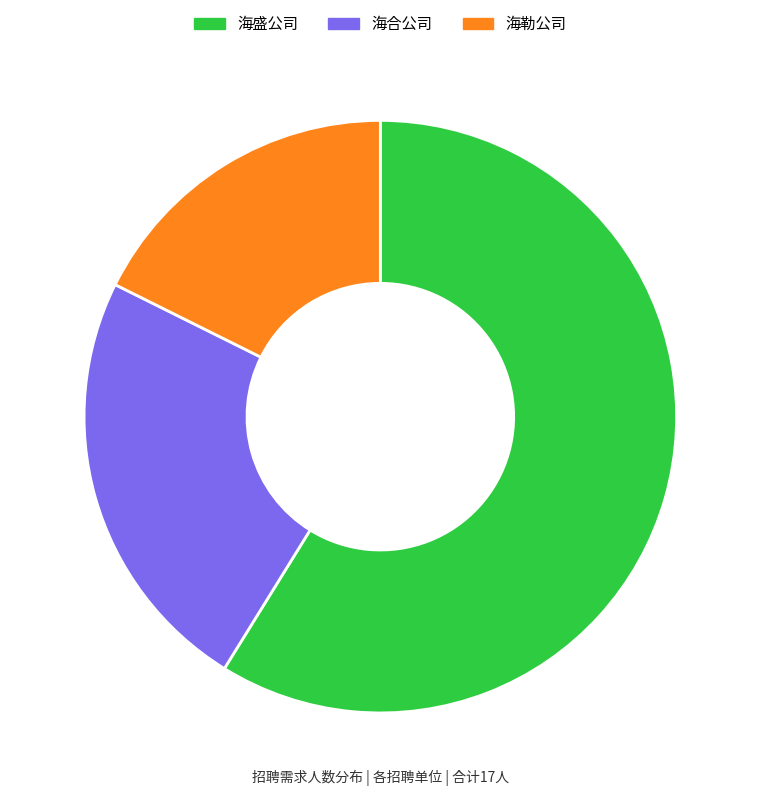

Is there a majority slice in this chart?

Yes